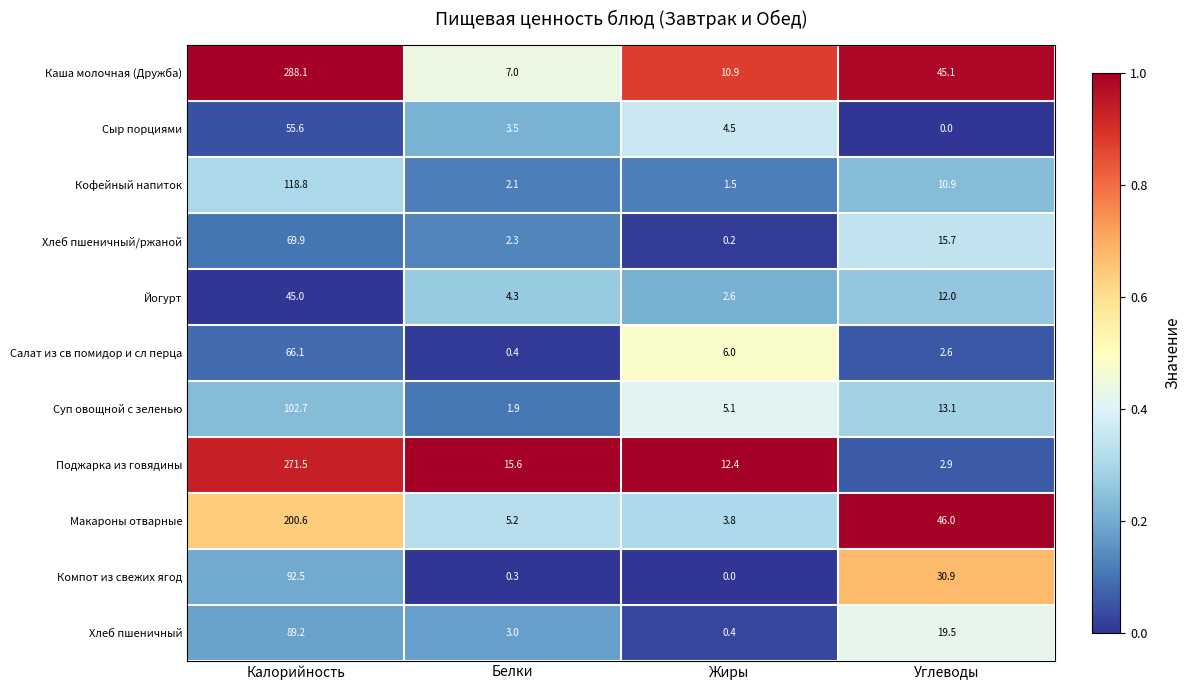

What is the total value across all series at Жиры?

47.4